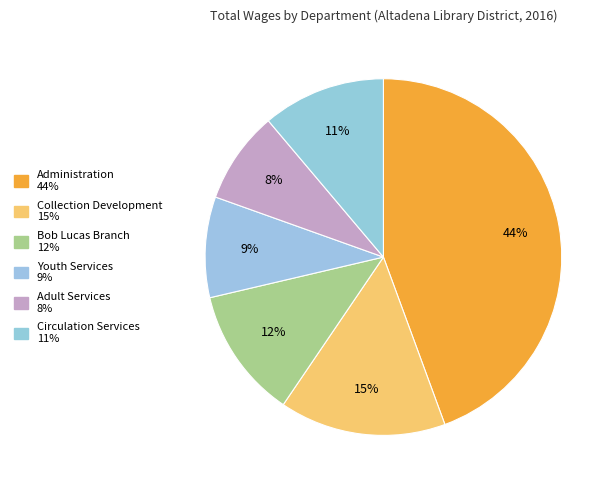

How many segments does this pie chart have?

6